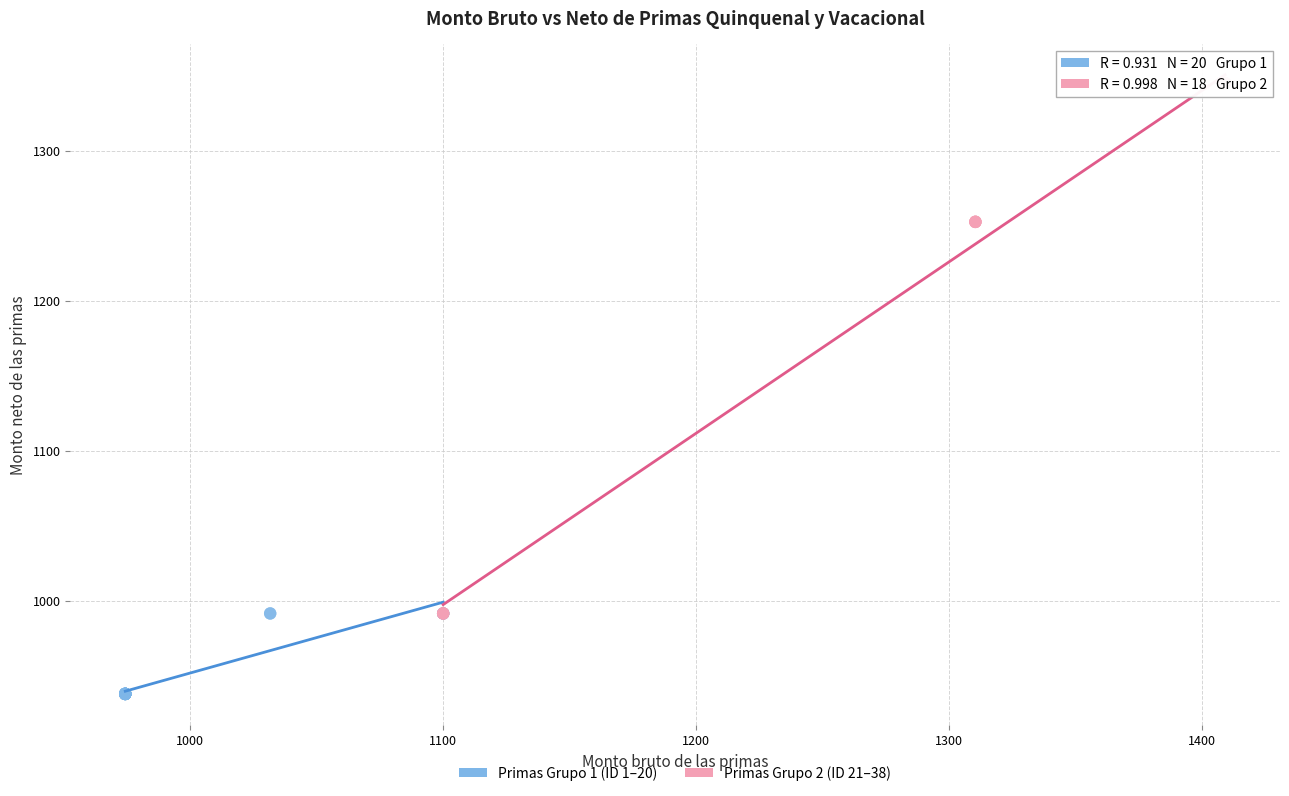

Which series contains the lowest Y value?

Primas Grupo 1 (ID 1–20)